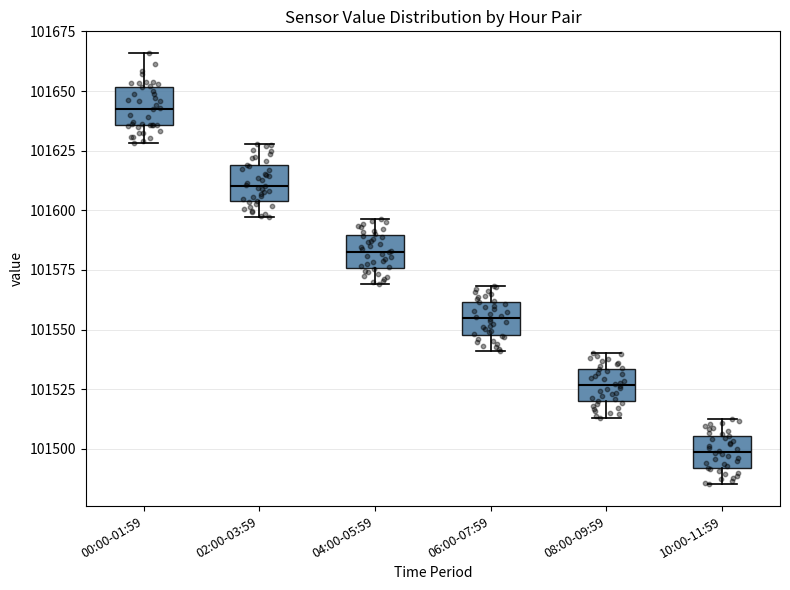

Where does the upper whisker of the box for 00:00-01:59 end on the y-axis? The values are not printed on the chart, so give them approximately, as read against the axis.

101665